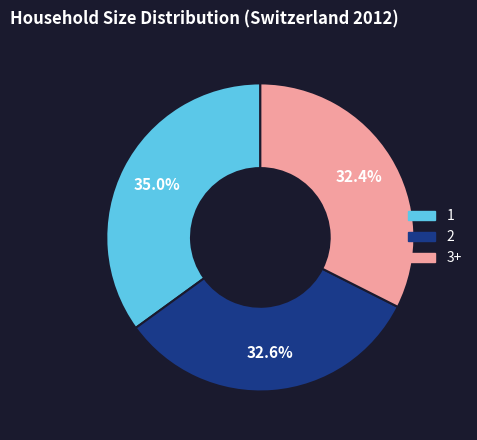

How many slices are in this pie chart?

3